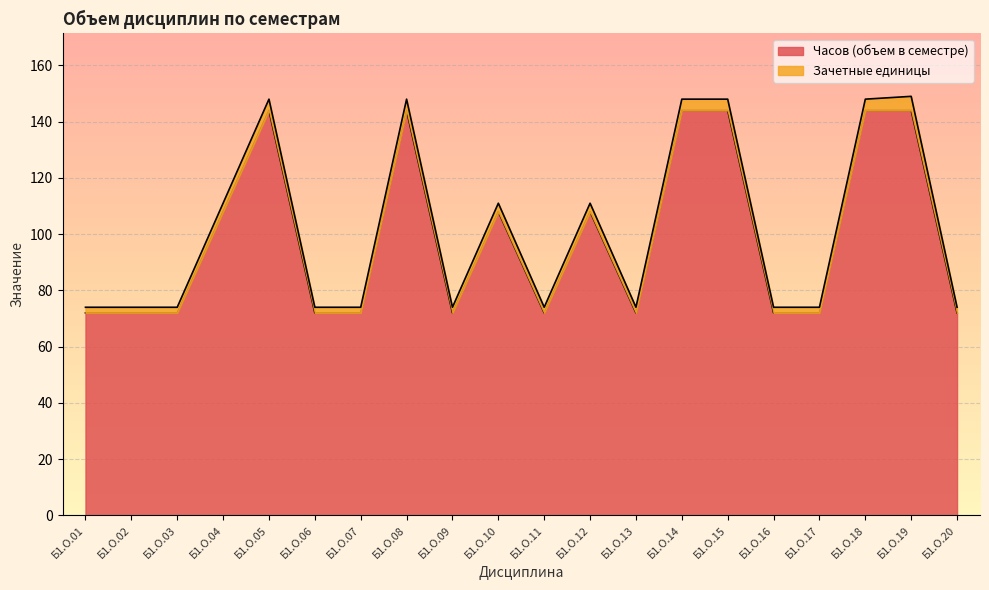

Approximately how many times larger is the value at Б1.О.13 compared to Б1.О.04?

0.7